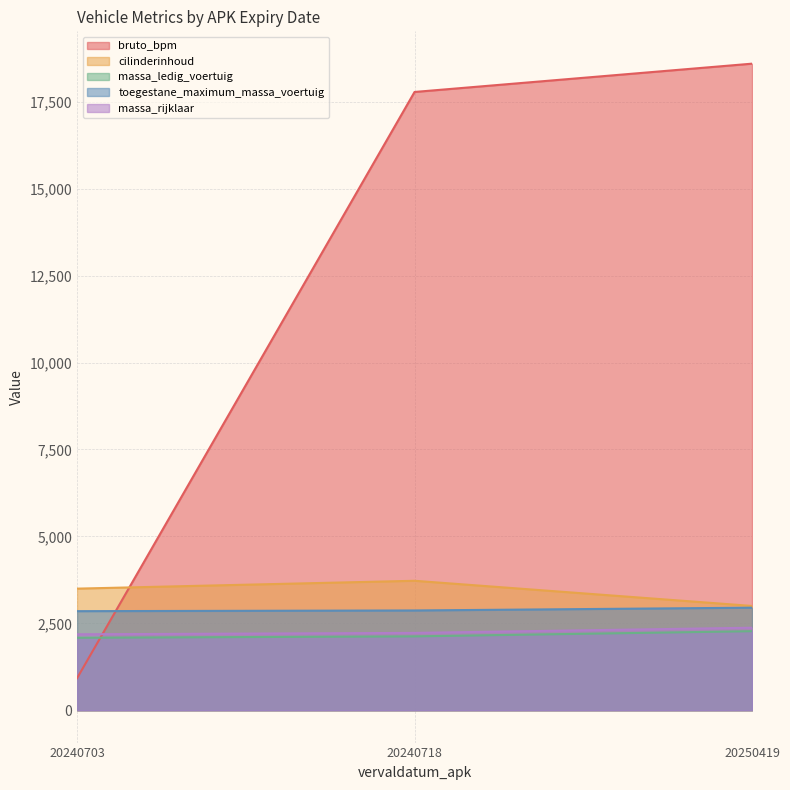

At which label does cilinderinhoud reach its peak?

20240718